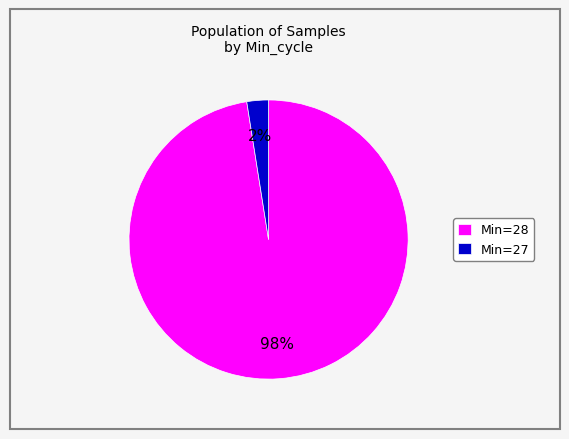

Between Min=27 and Min=28, which is larger?

Min=28